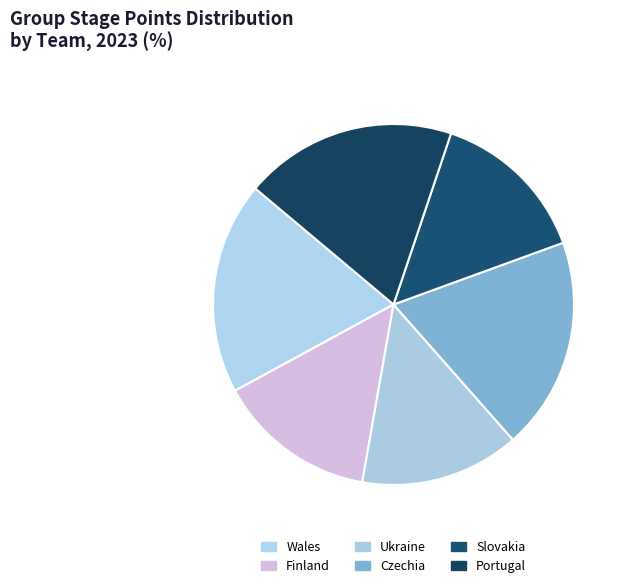

Which slice is the largest?

Wales